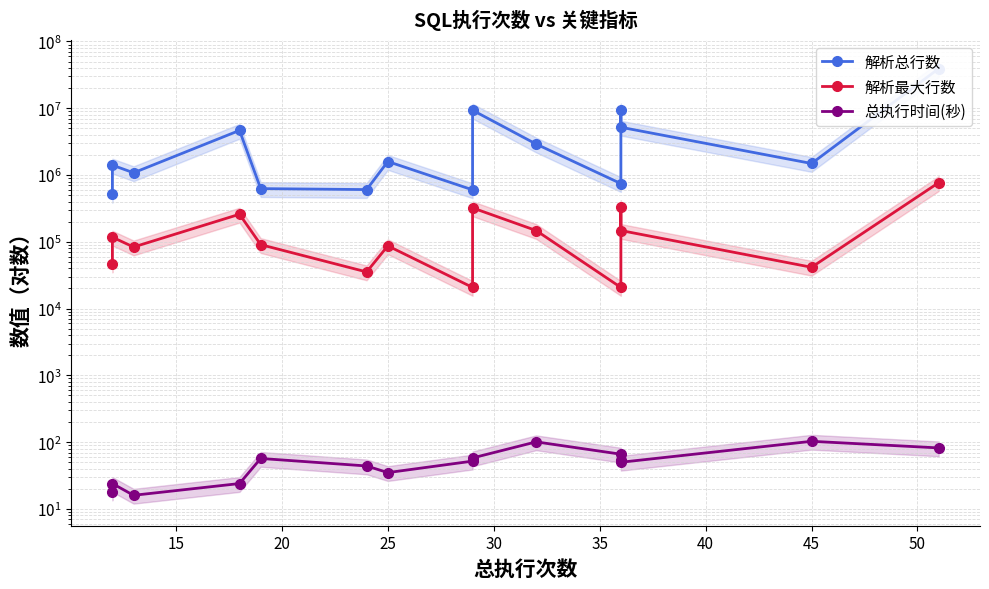

What is the average value of the 解析最大行数 series?

168316